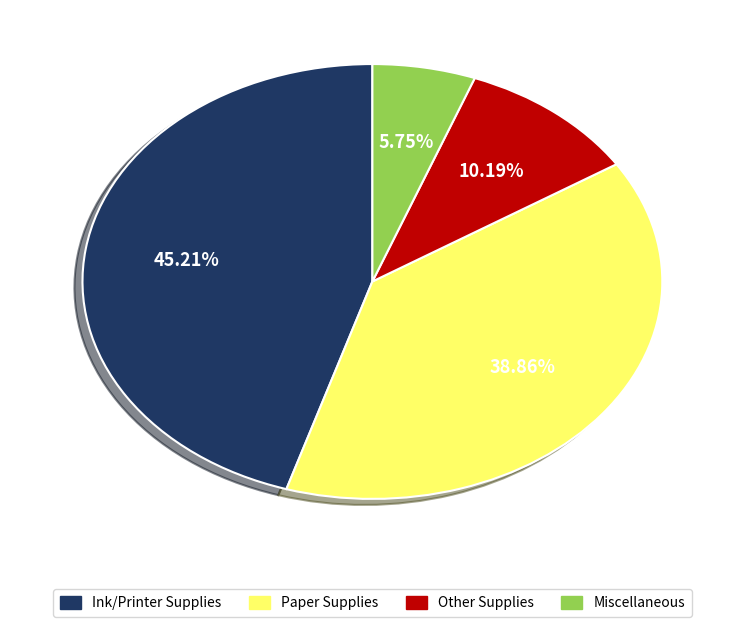

Is there any slice that represents more than half of the pie?

No